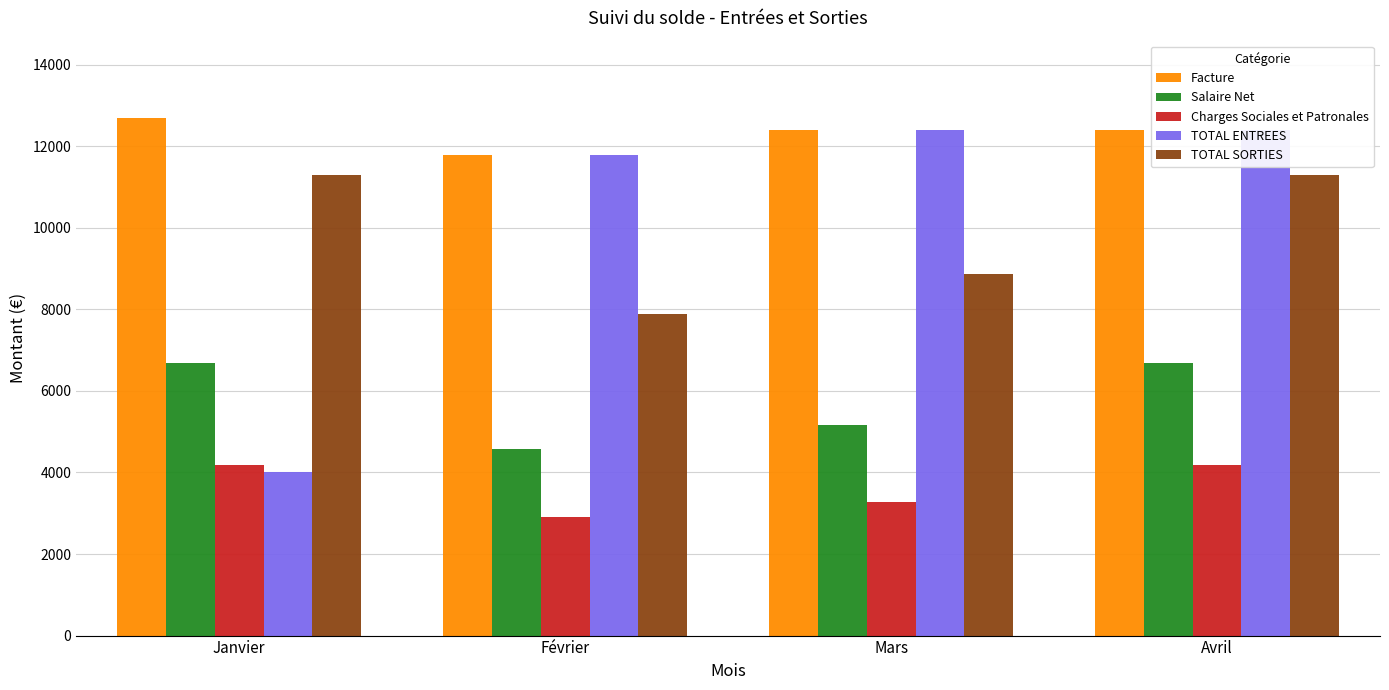

At how many categories does at least one series exceed 3754?

4